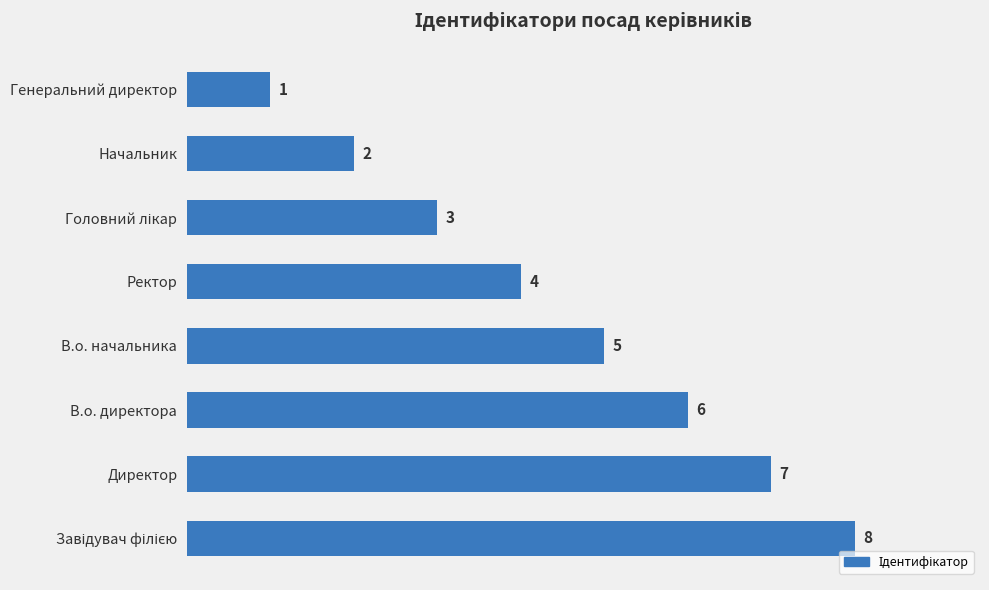

Which has a higher value, В.о. директора or Директор?

Директор